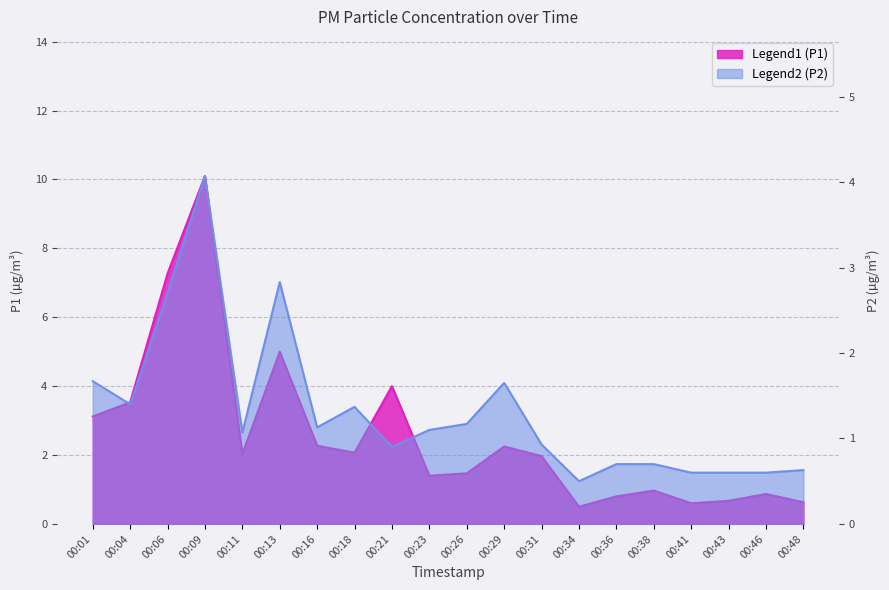

What is the difference between the second highest and minimum values in the P1 series?

6.8